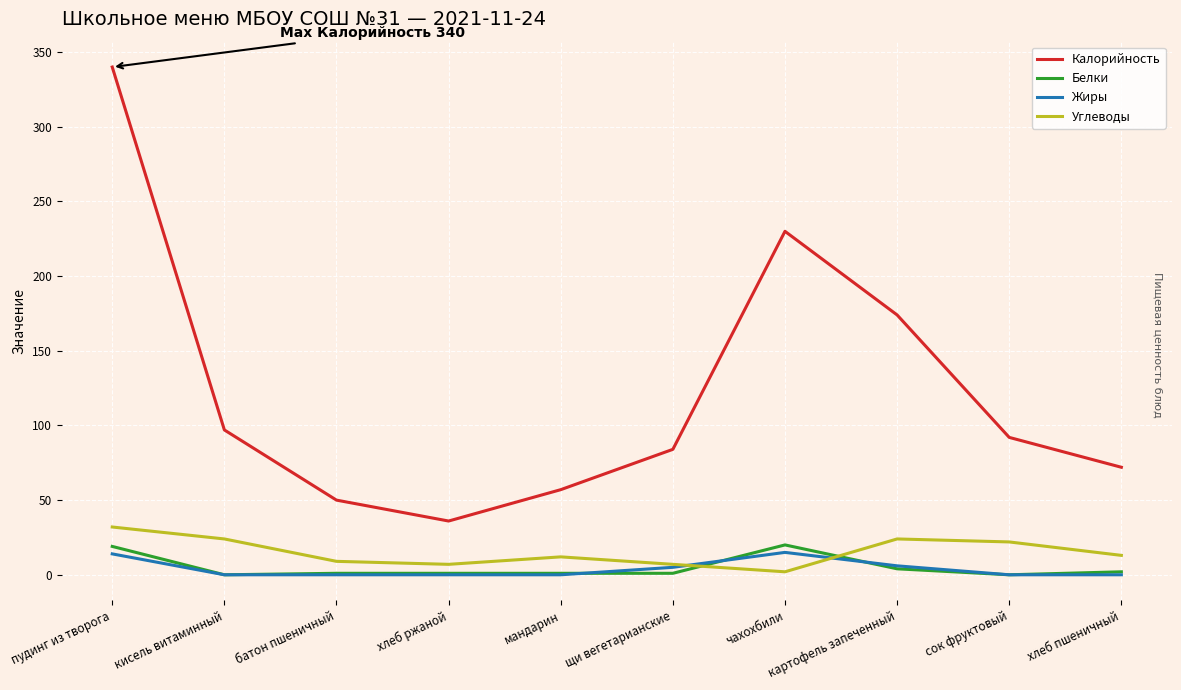

Where do Белки and Углеводы first cross each other?

щи вегетарианские and чахохбили